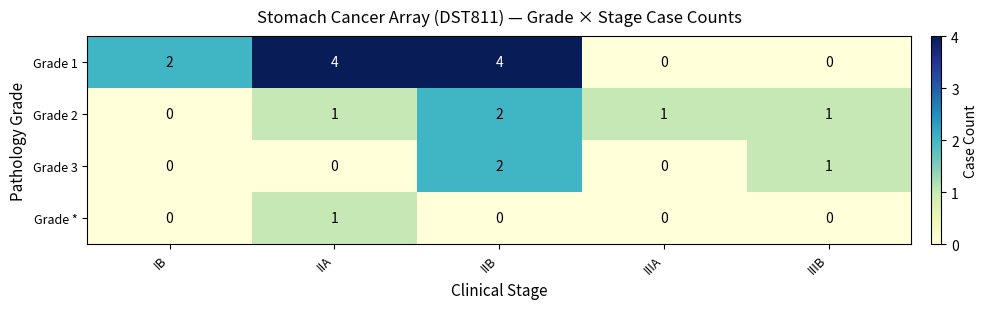

At which label does Grade 2 reach its minimum?

IB